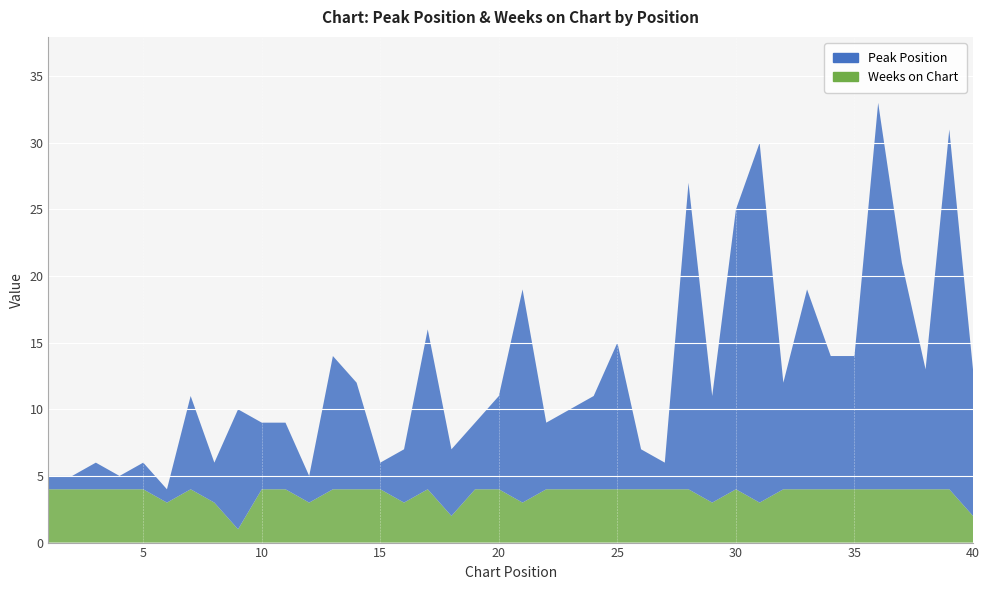

Reading left to right, extract all data points from this chart.

Peak Position: 1=1	2=1	3=2	4=1	5=2	6=1	7=7	8=3	9=9	10=5	11=5	12=2	13=10	14=8	15=2	16=4	17=12	18=5	19=5	20=7	21=16	22=5	23=6	24=7	25=11	26=3	27=2	28=23	29=8	30=21	31=27	32=8	33=15	34=10	35=10	36=29	37=17	38=9	39=27	40=11
Weeks on Chart: 1=4	2=4	3=4	4=4	5=4	6=3	7=4	8=3	9=1	10=4	11=4	12=3	13=4	14=4	15=4	16=3	17=4	18=2	19=4	20=4	21=3	22=4	23=4	24=4	25=4	26=4	27=4	28=4	29=3	30=4	31=3	32=4	33=4	34=4	35=4	36=4	37=4	38=4	39=4	40=2